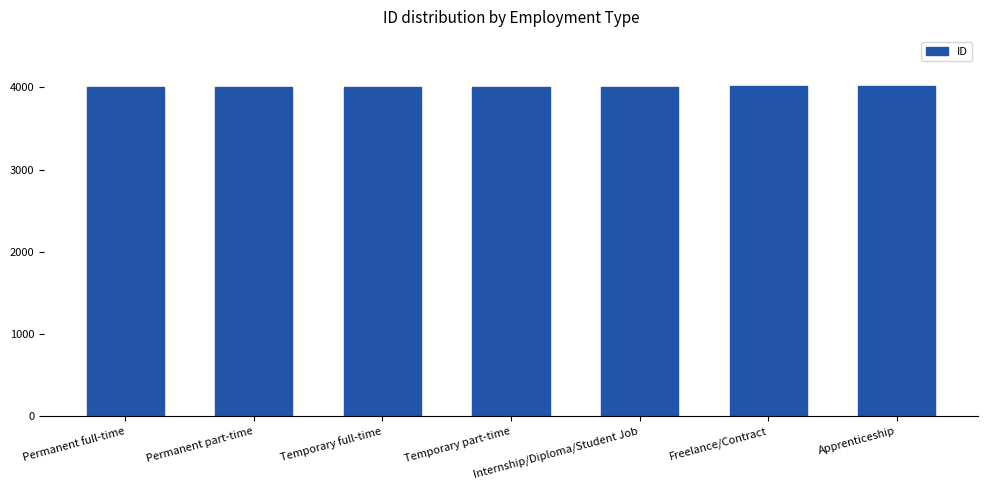

What position from the right is Permanent full-time?

7